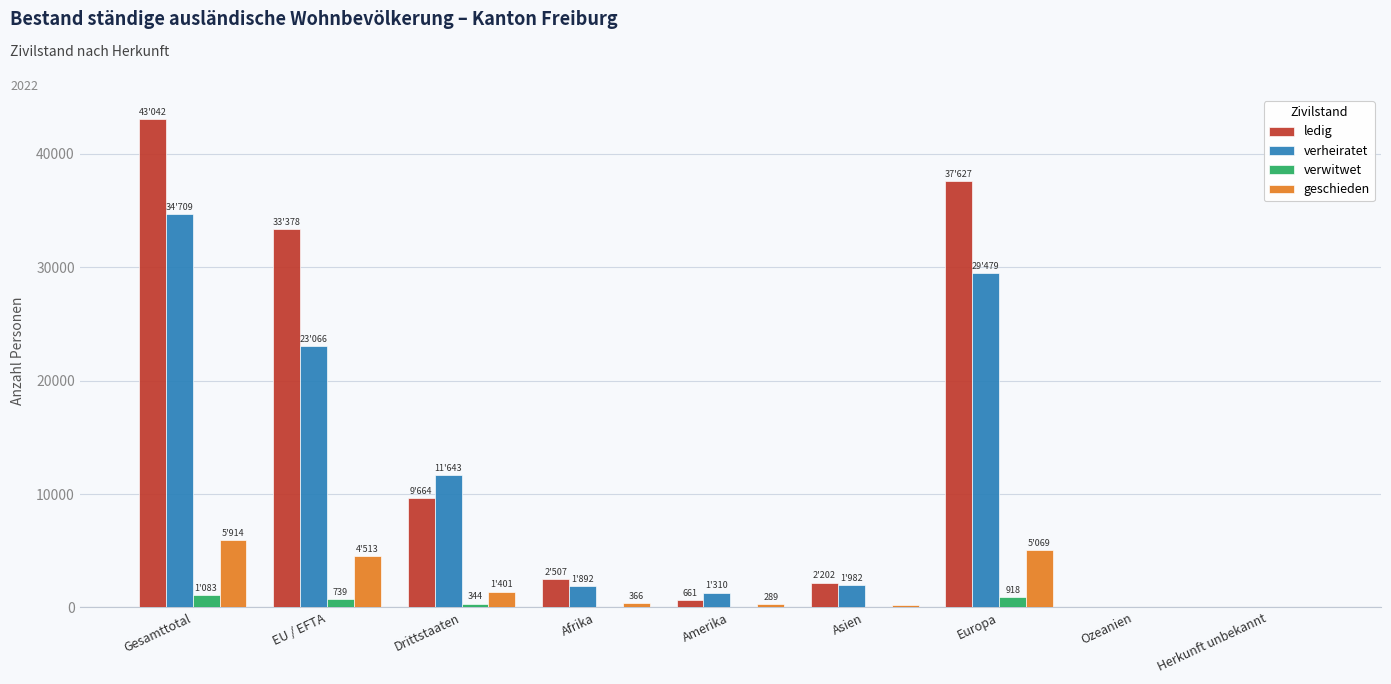

Between Gesamttotal and Ozeanien, which series saw the biggest shift?

ledig